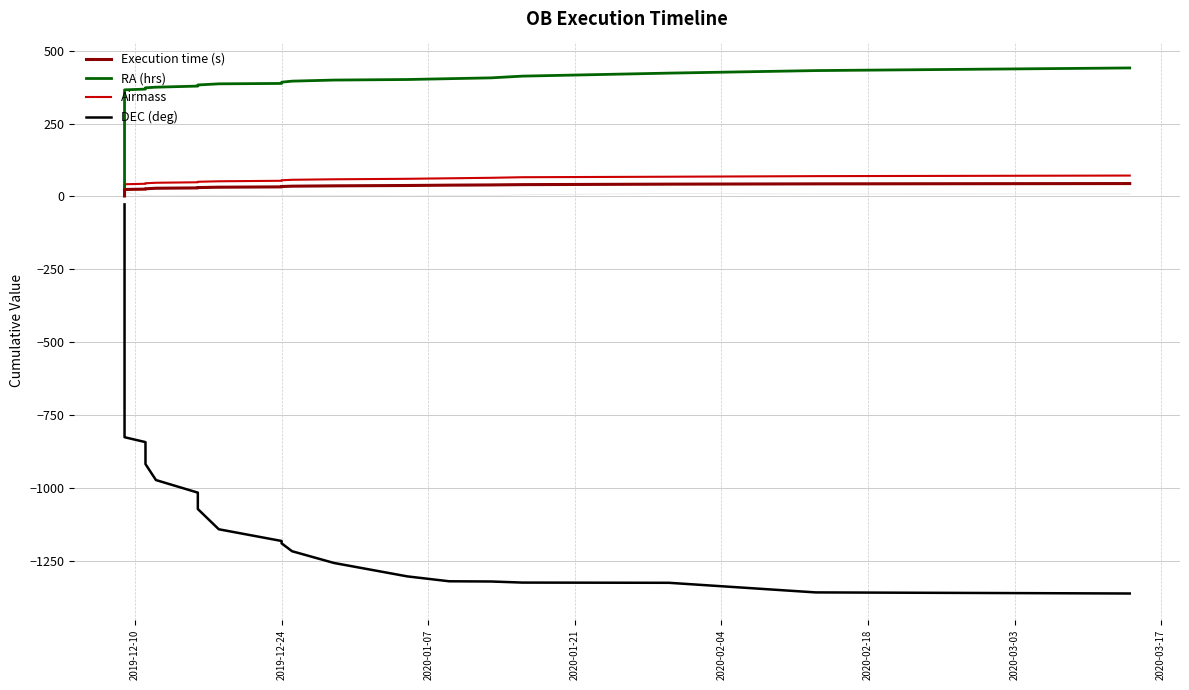

How many values in the DEC (deg) series exceed -735?

19